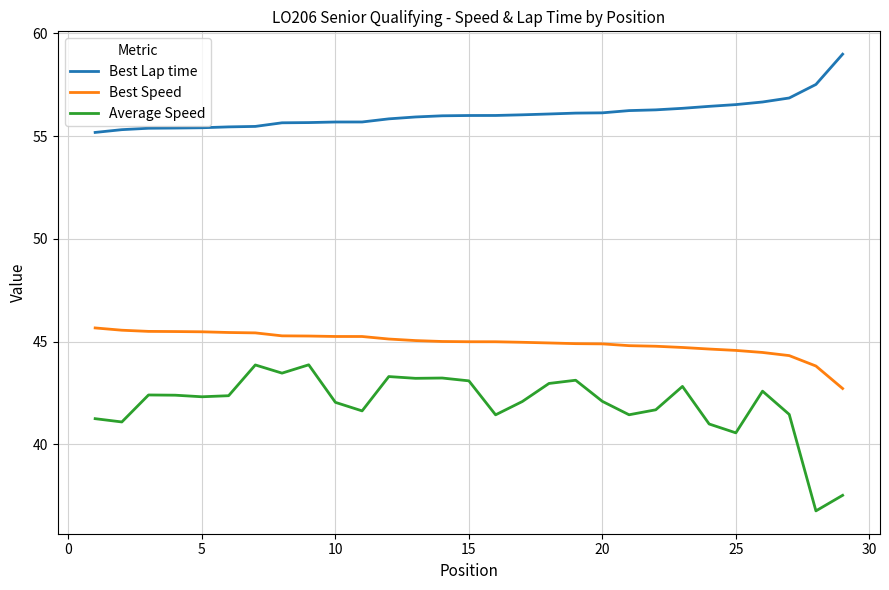

What is the minimum value shown in the chart?

36.8